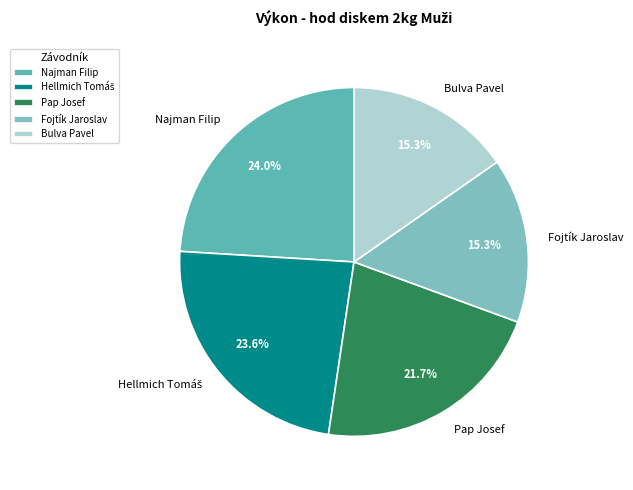

Does any single category account for the majority?

No